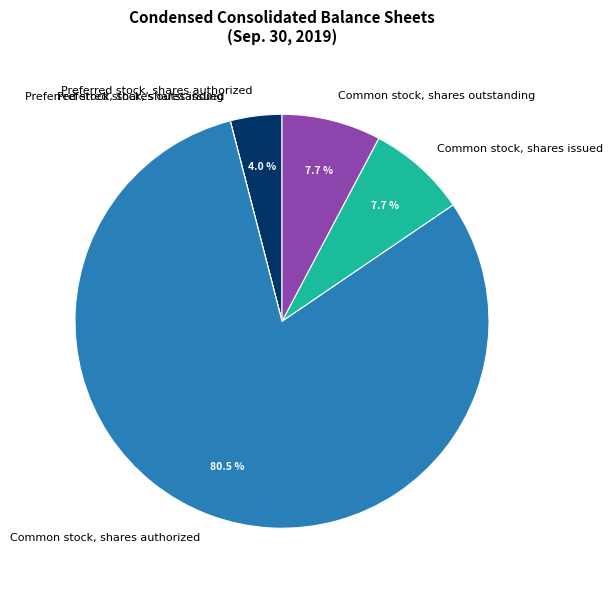

The Common stock, shares issued slice represents 3% of the pie. True or false?

False